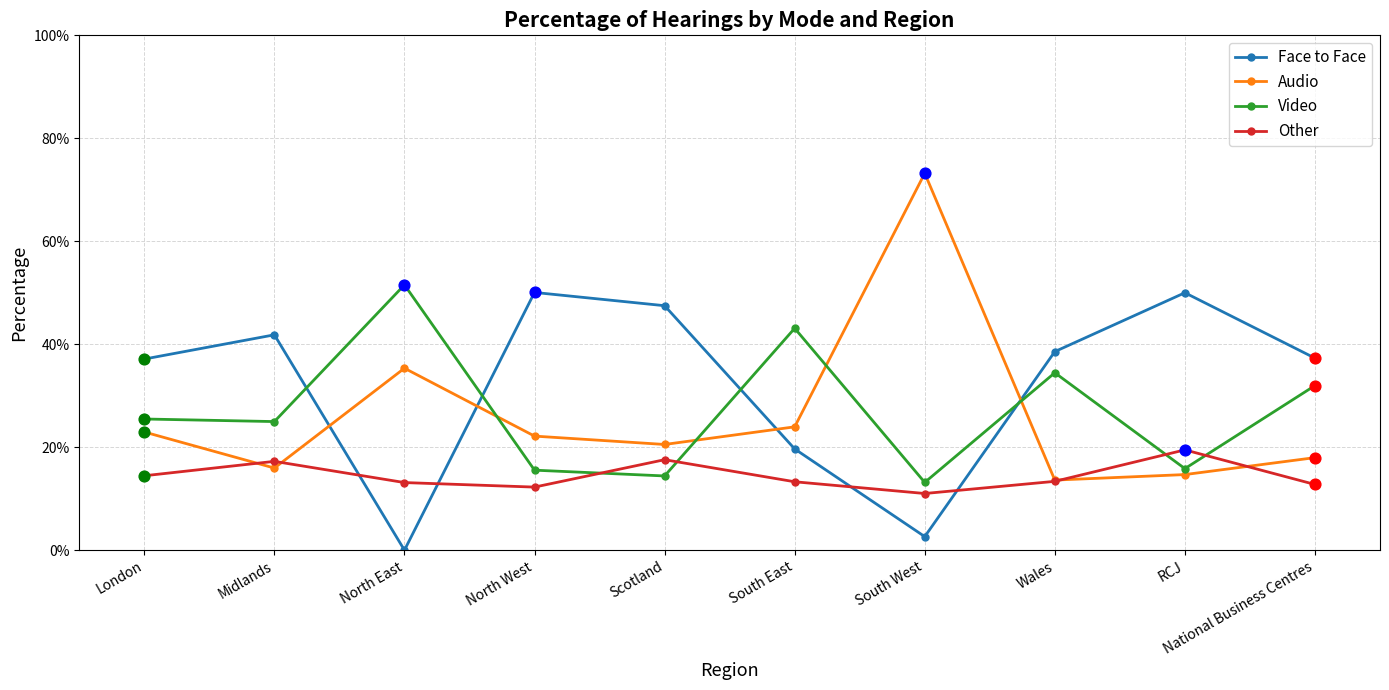

At which category is the sum across all series the highest?

London